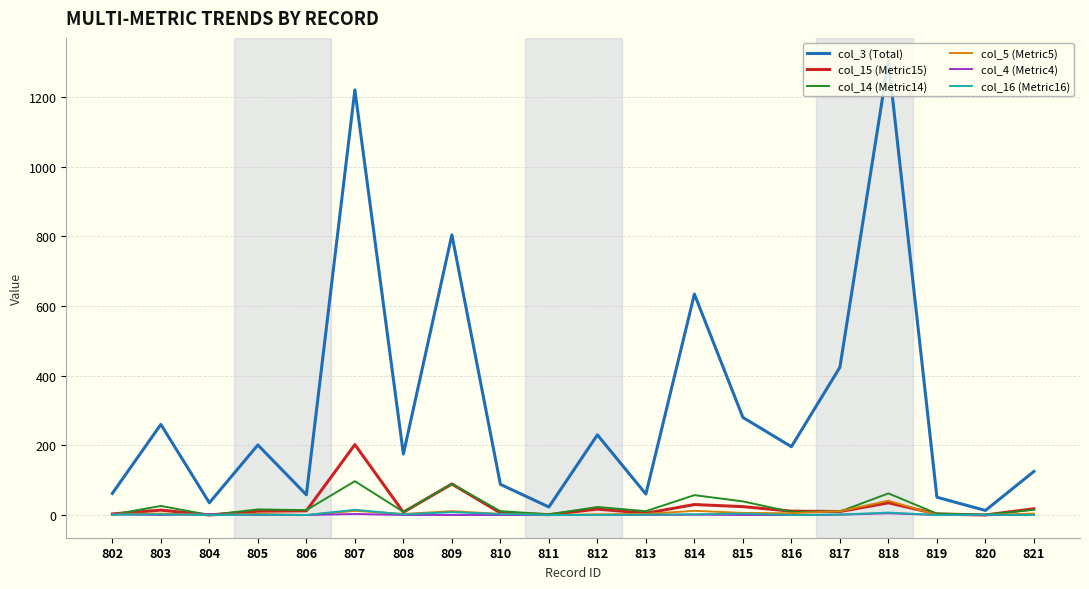

The value of col_3 (Total) at 812 is 366. True or false?

False